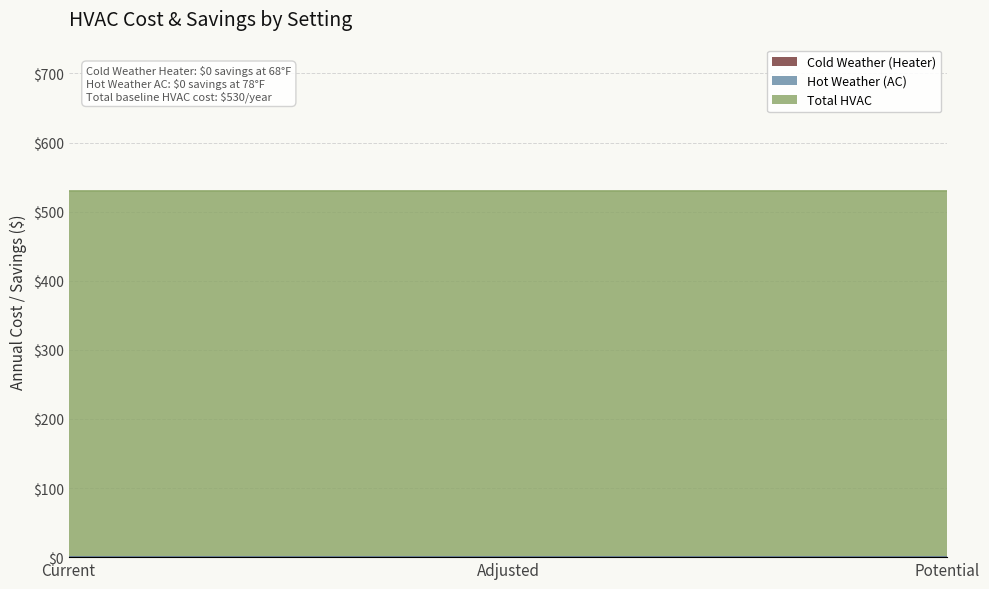

Reading left to right, what are all the values shown in this chart?

Cold Weather (Heater): 0	0	0
Hot Weather (AC): 0	0	0
Total HVAC: 530	530	530